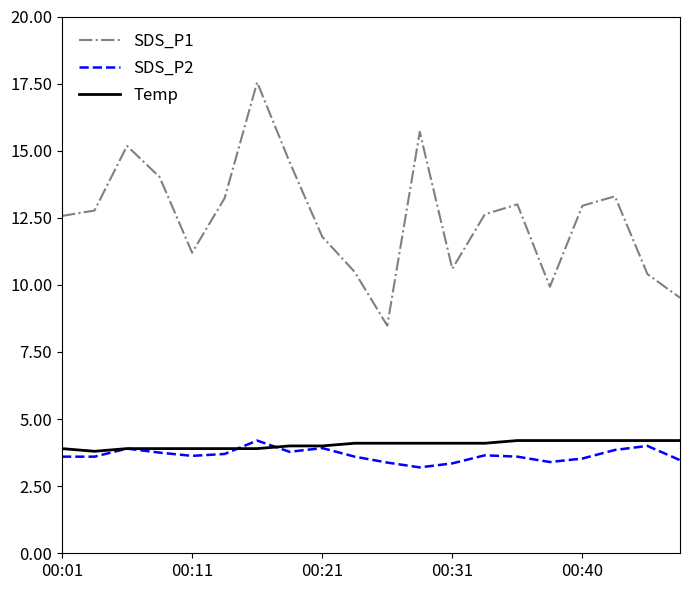

What is the average value of the SDS_P1 series?

12.5